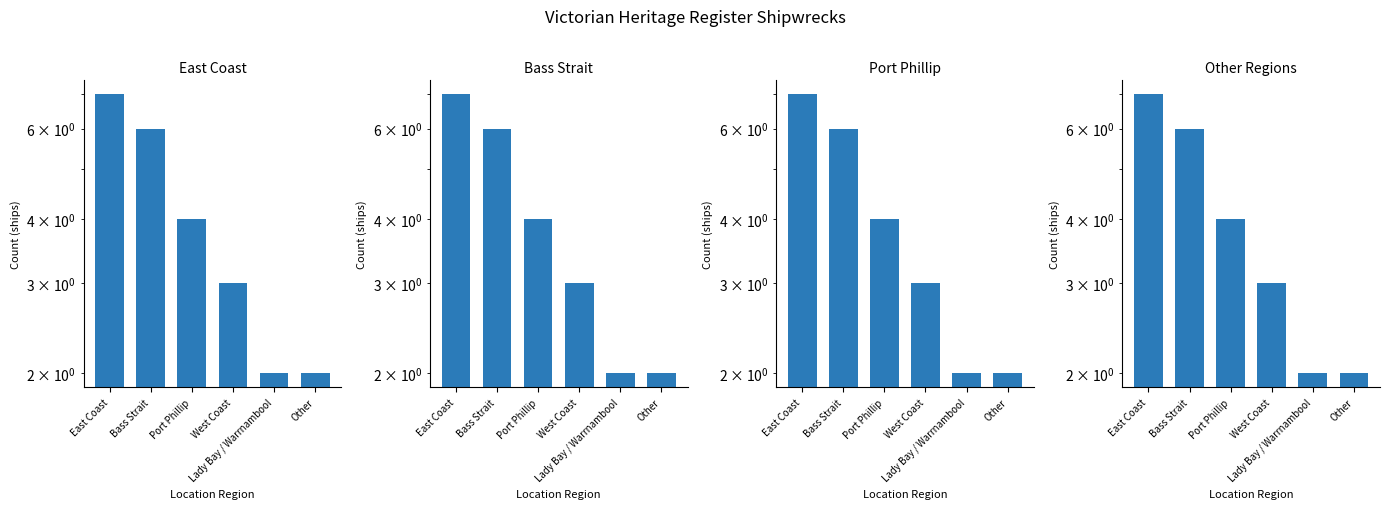

The value of Bass Strait at Other is 3. True or false?

False